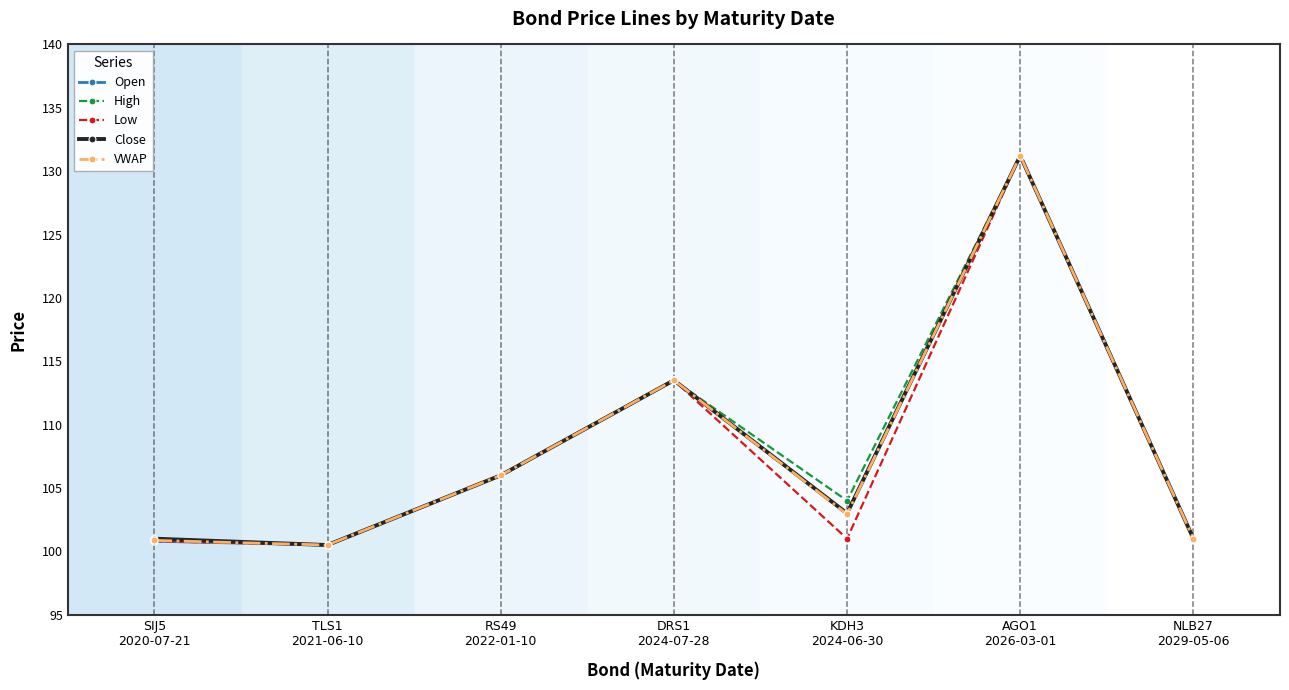

True or false: VWAP has more than 2 points higher than both neighbors.

False